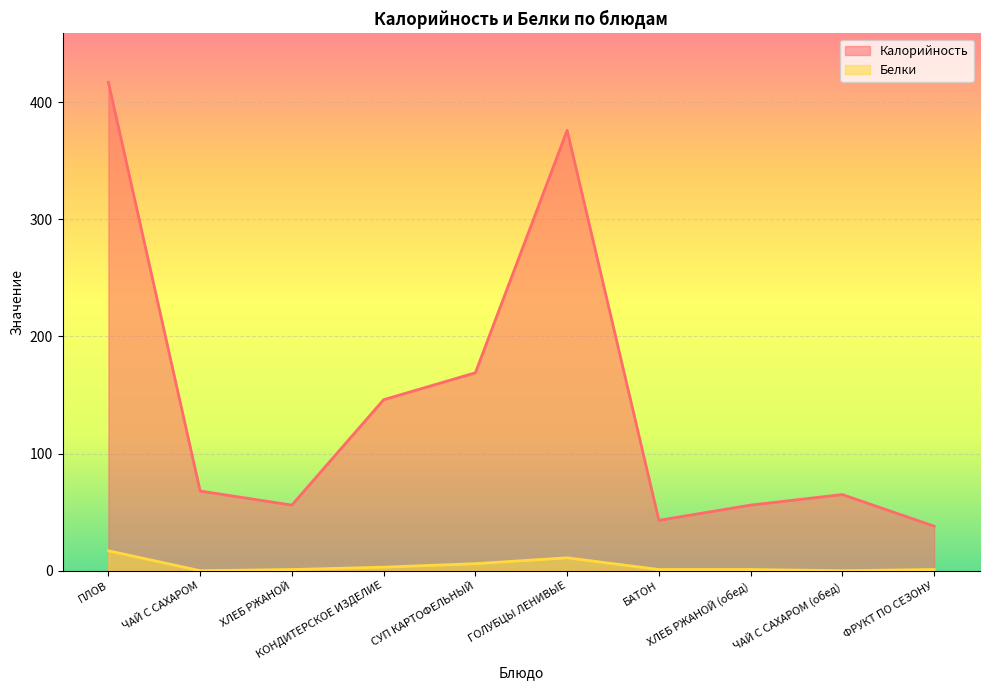

What position from the right is КОНДИТЕРСКОЕ ИЗДЕЛИЕ?

7